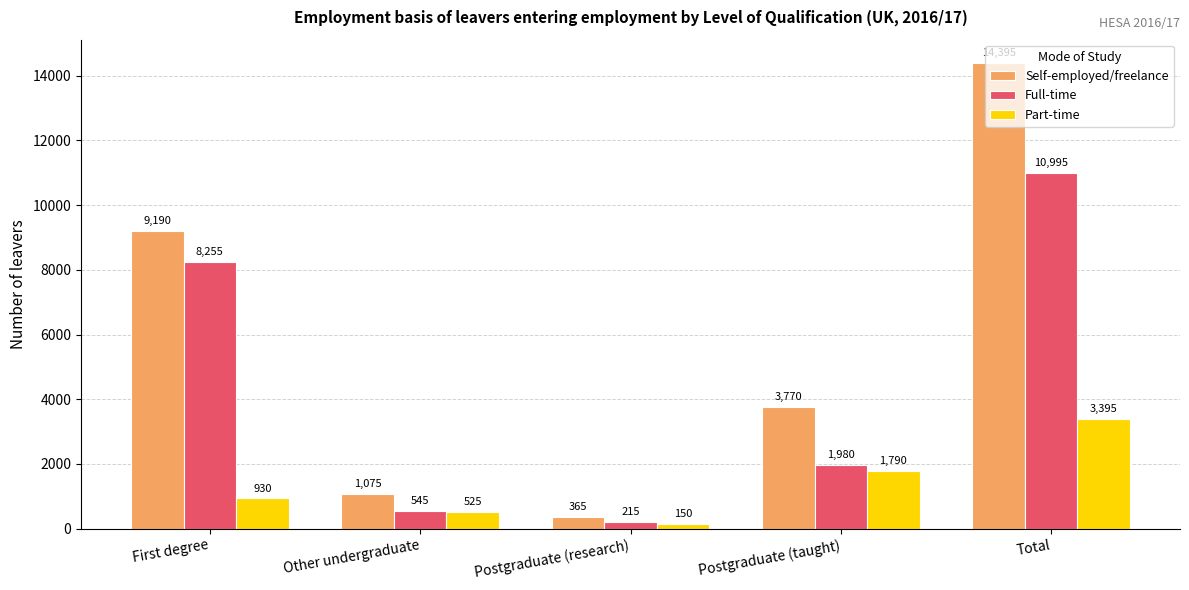

The Full-time series shows 4165 at Total. True or false?

False